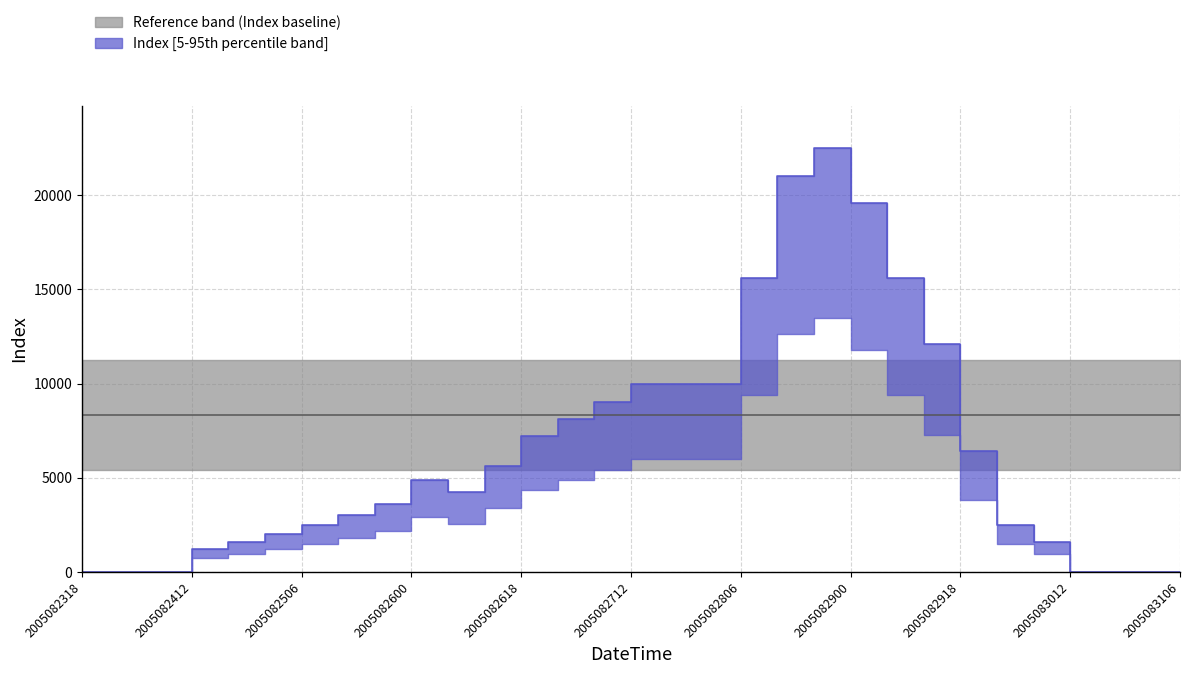

How many data points are above 4225?

15